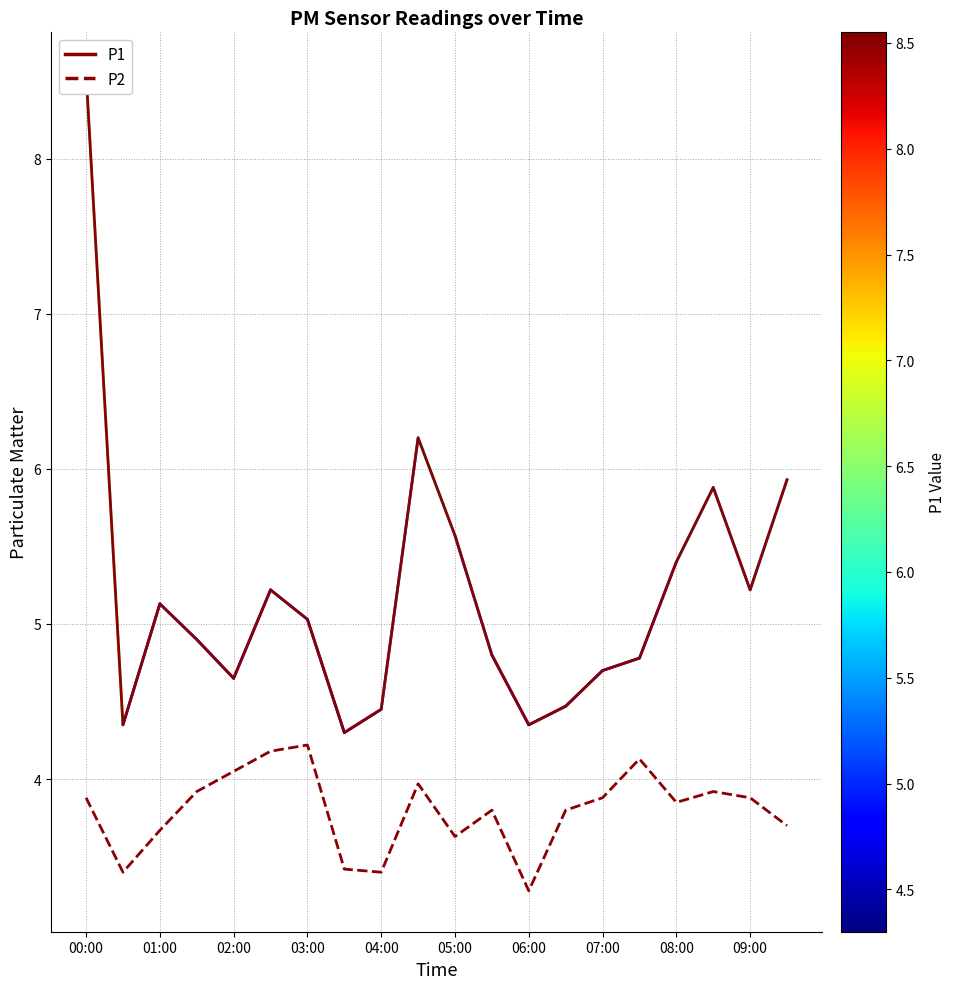

Which series has the largest total across all categories?

P1